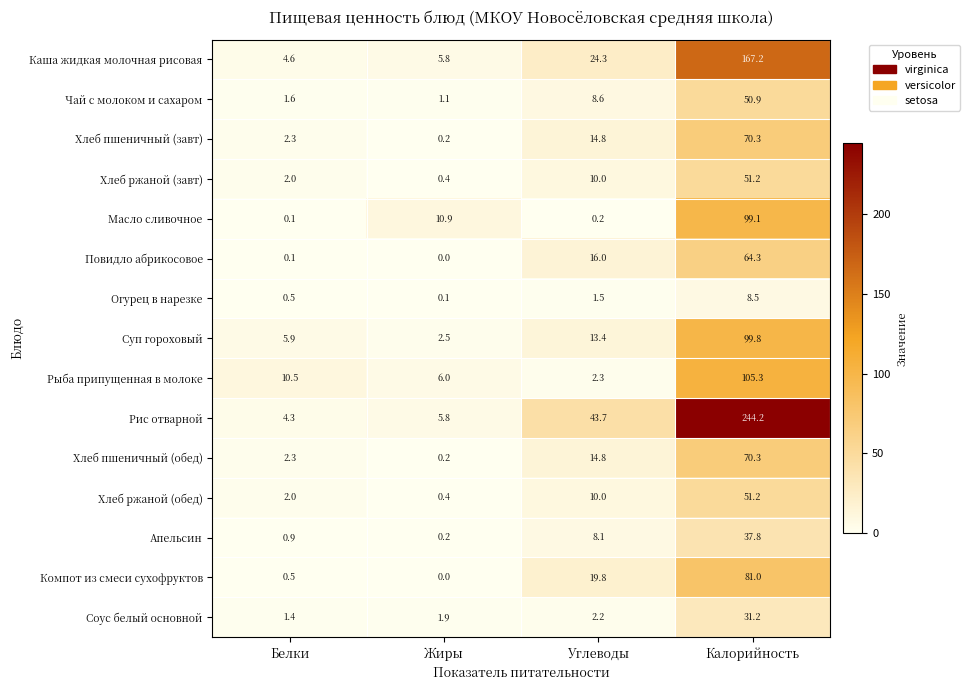

Which category has the highest value across all series?

Калорийность